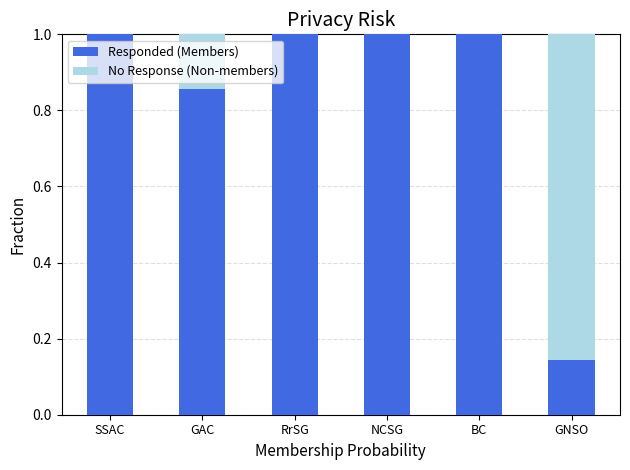

What is the total value across all series at GAC?

1.0